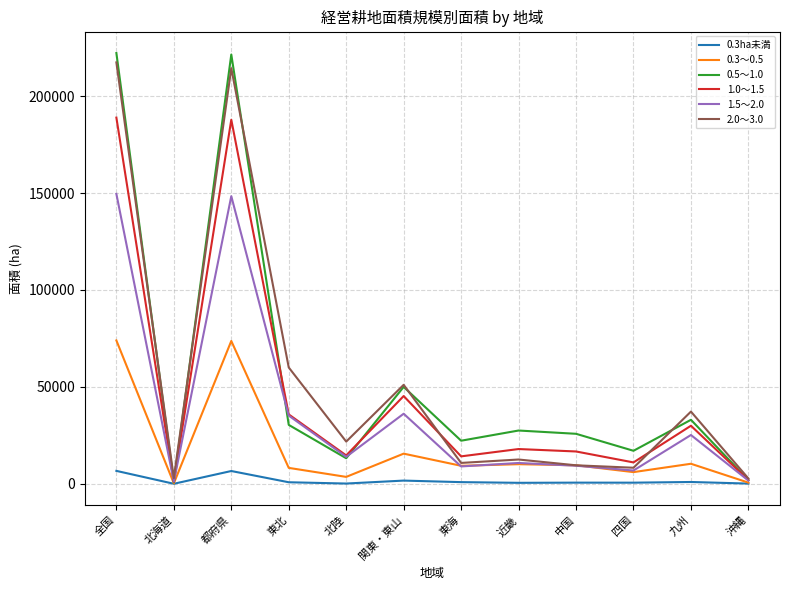

The value of 0.3ha未満 at 東北 is 848. True or false?

True